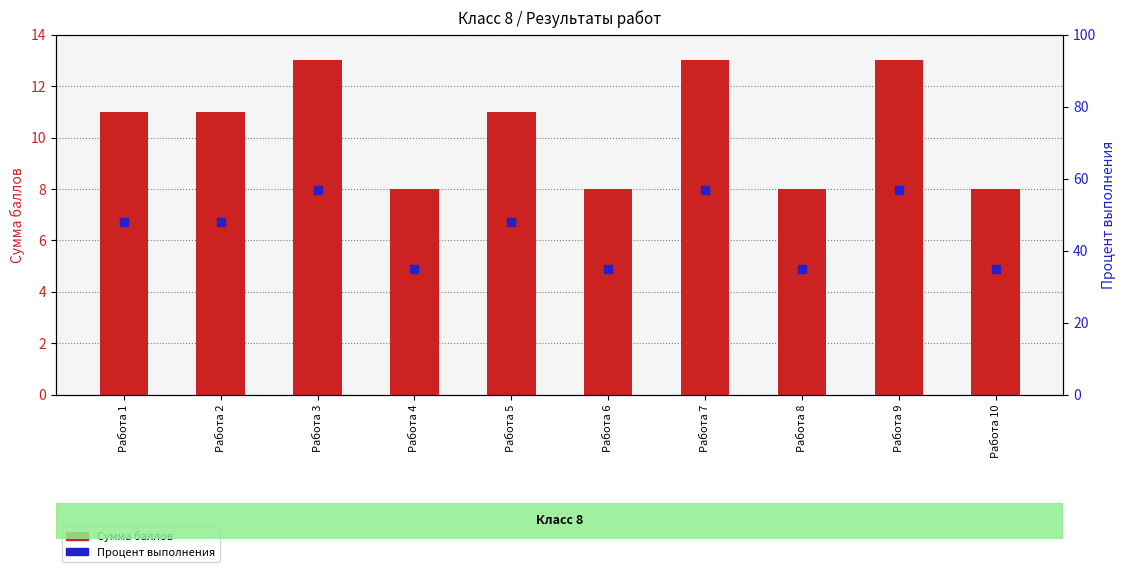

At which category is the sum across all series the highest?

Работа 3